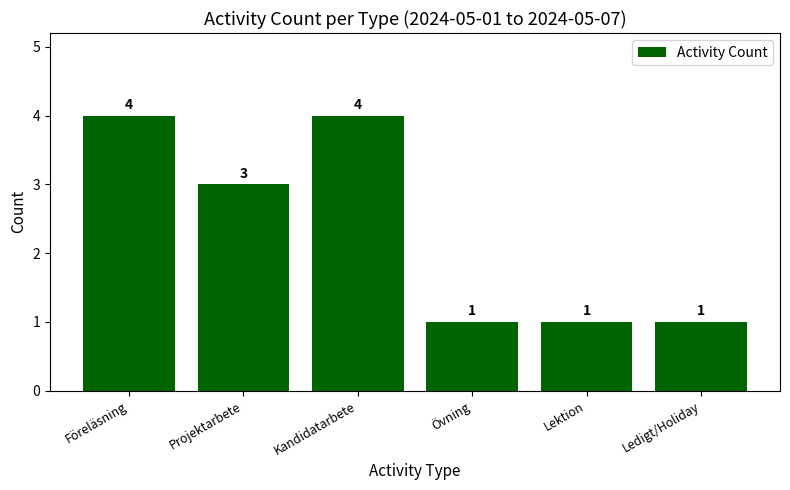

Reading left to right, transcribe all the data shown in this chart.

4	3	4	1	1	1